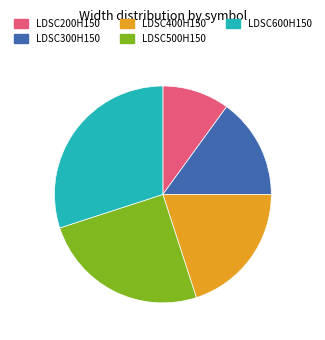

Approximately how many times larger is the value at LDSC300H150 compared to LDSC500H150?

0.6